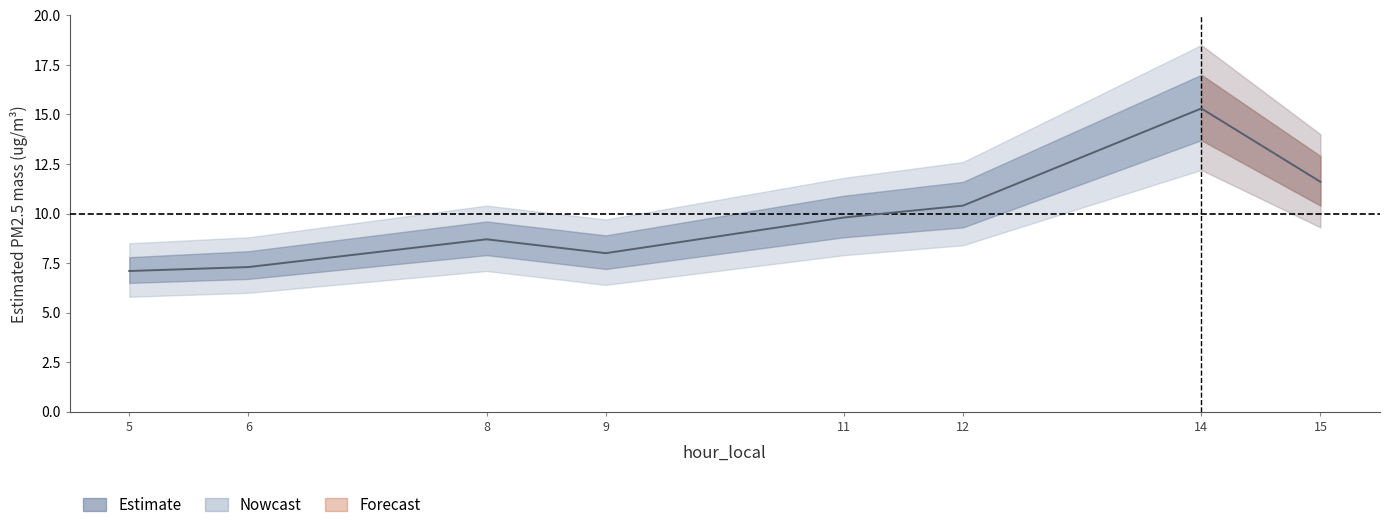

True or false: PM2.5 Value and Value Wide Lower intersect in this chart.

False